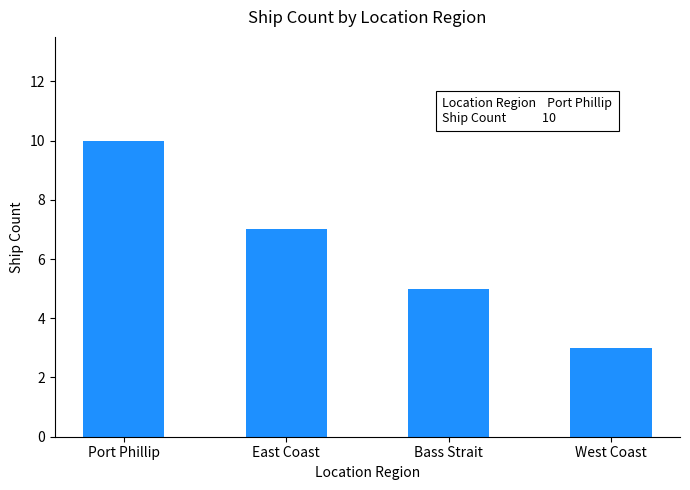

At which category does the chart reach its minimum across all series?

West Coast